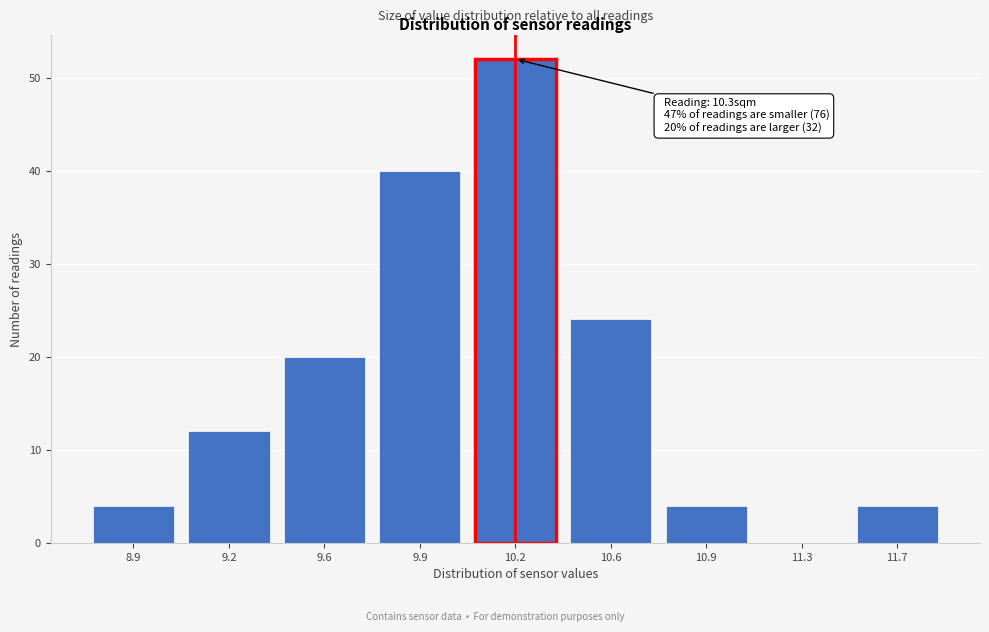

Reading left to right, list all the values displayed in this chart.

8.9=4	9.2=12	9.6=20	9.9=40	10.2=52	10.6=24	10.9=4	11.3=0	11.7=4